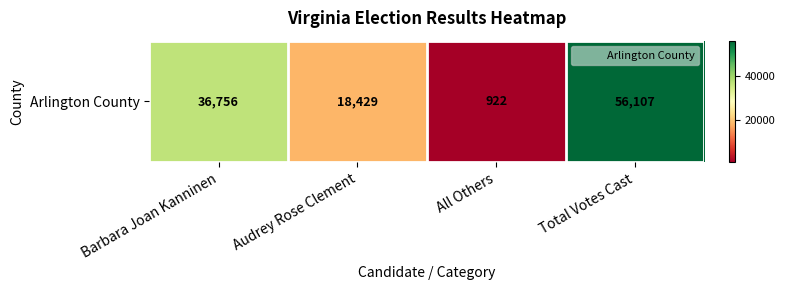

Which label corresponds to the smallest value in the chart?

All Others